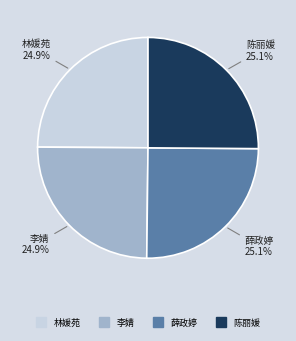

To the nearest percent, what percentage of the pie is 陈丽媛?

25%